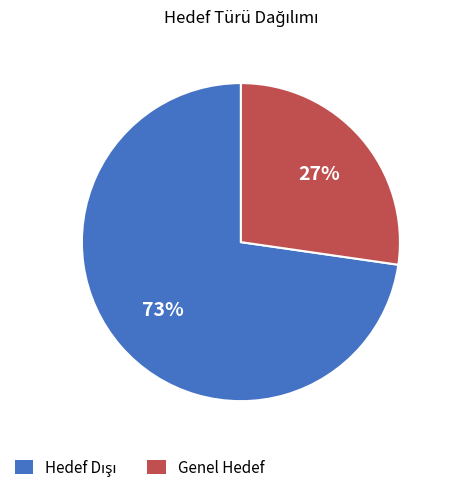

The Genel Hedef slice represents 36% of the pie. True or false?

False